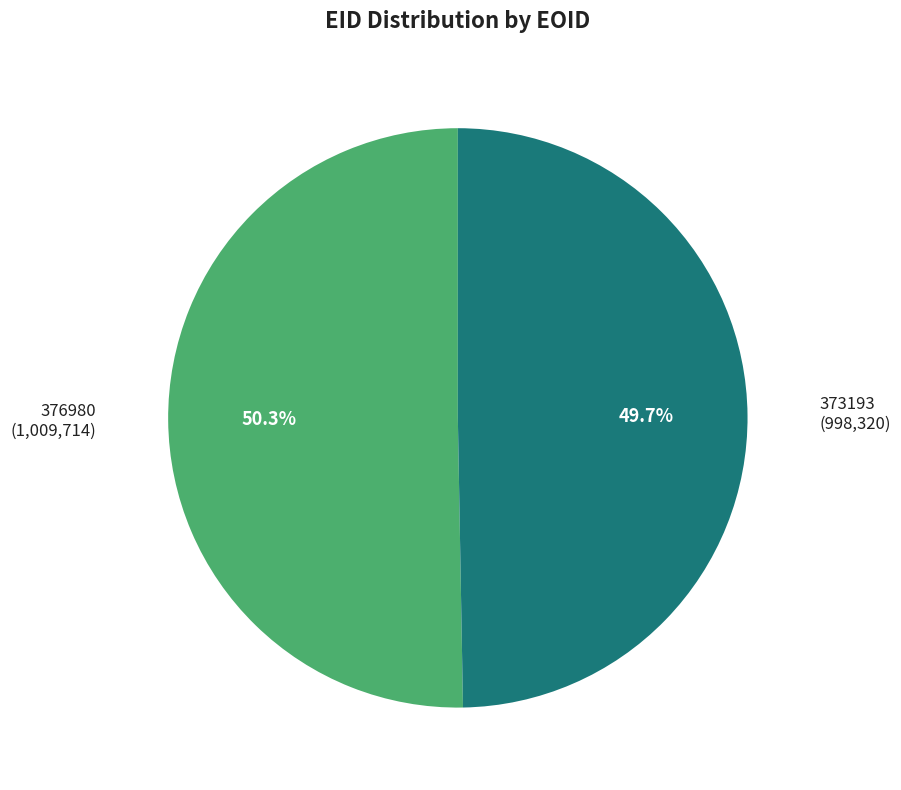

The 376980 slice represents 50% of the pie. True or false?

True